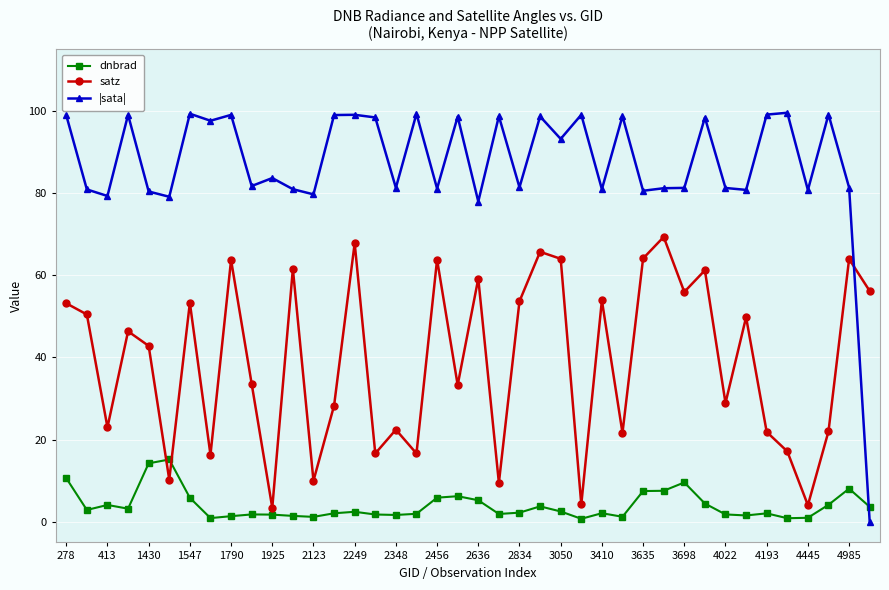

Is this an area chart (filled region under the line)?

No